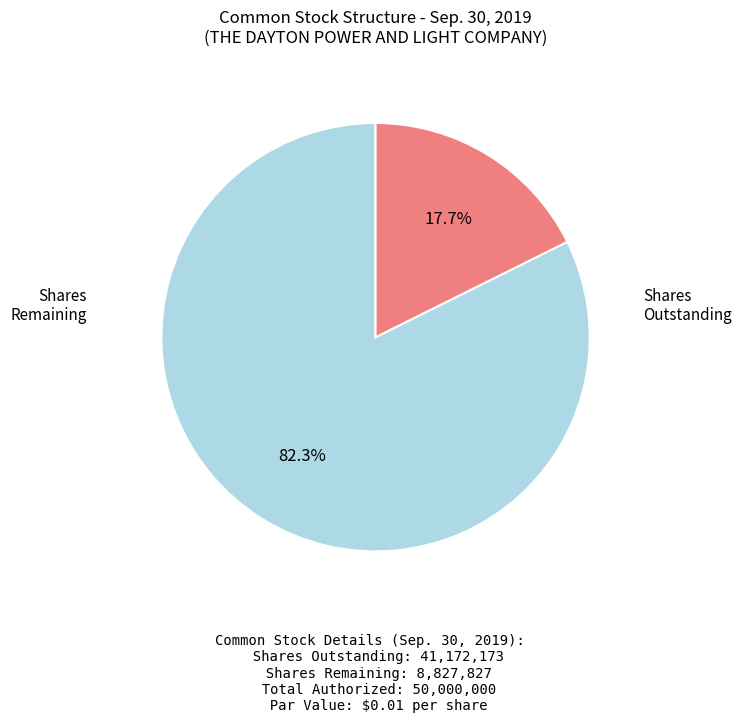

Is there a majority slice in this chart?

Yes